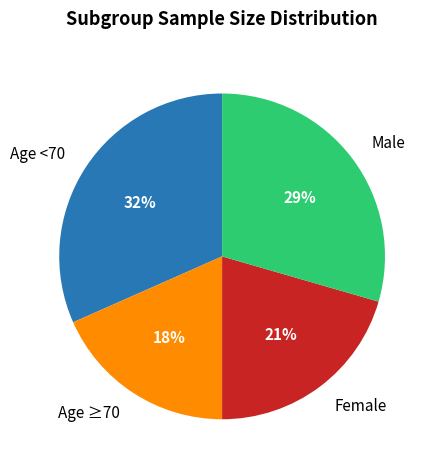

The Age <70 slice represents 39% of the pie. True or false?

False